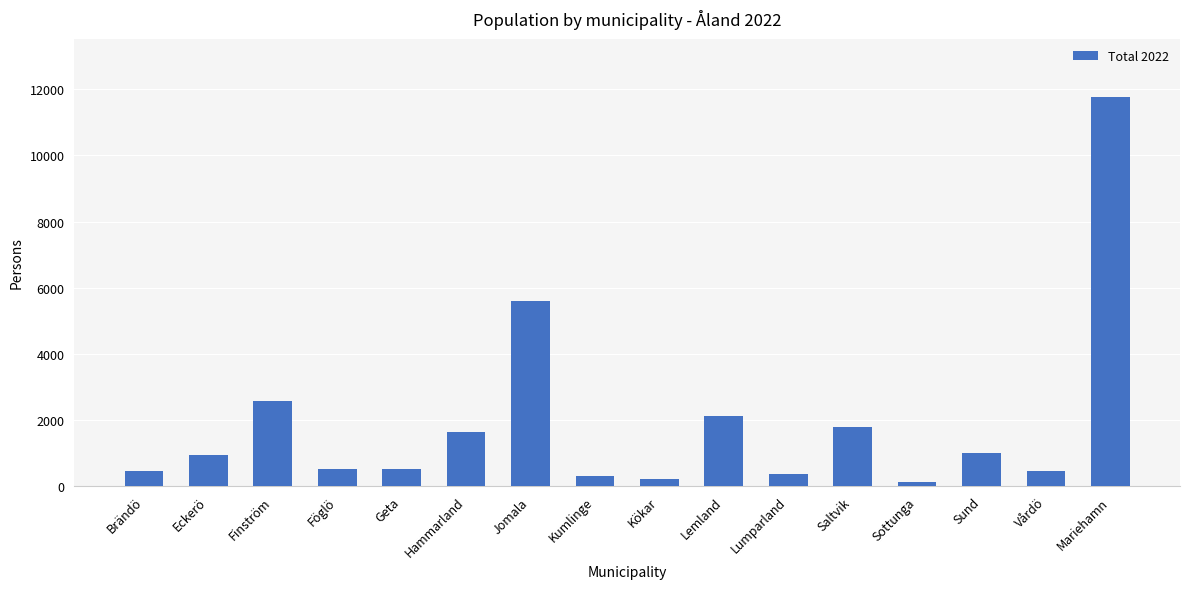

Does the chart contain any negative values?

No